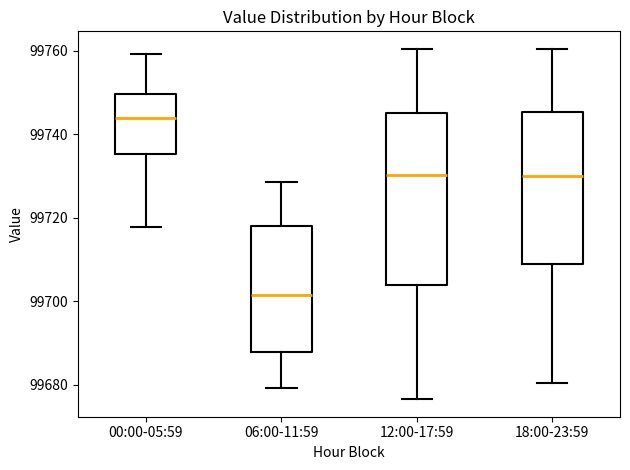

Reading left to right, read every box against the y-axis: the position of its median line, the range the box covers, and the ends of its whiskers. The values are not printed on the chart, so give them approximately, as read against the axis.

00:00-05:59: median 99744, box 99736 to 99750, whiskers 99718 to 99760
06:00-11:59: median 99702, box 99688 to 99718, whiskers 99680 to 99728
12:00-17:59: median 99730, box 99704 to 99746, whiskers 99676 to 99760
18:00-23:59: median 99730, box 99708 to 99746, whiskers 99680 to 99760